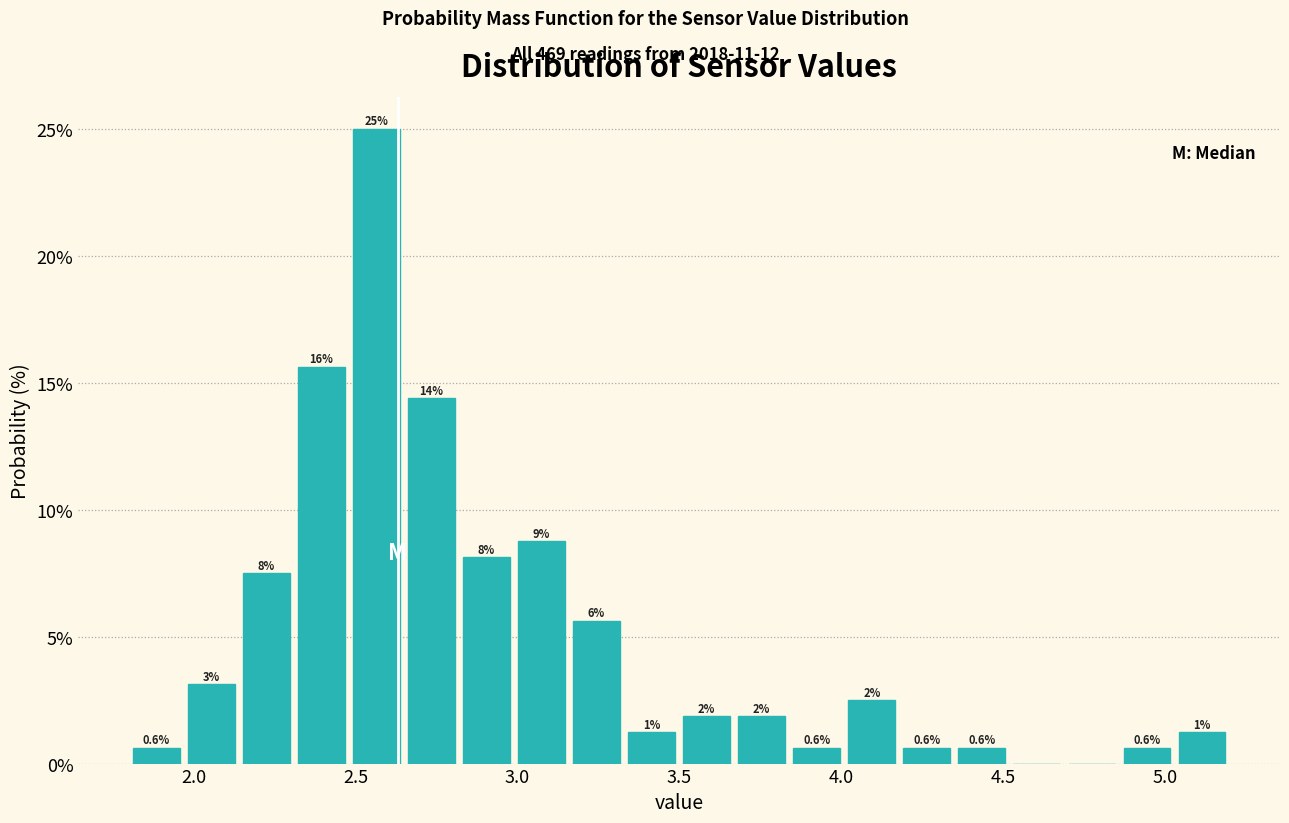

Read against the x-axis, roughly where is the centre of the tallest bar?

2.55